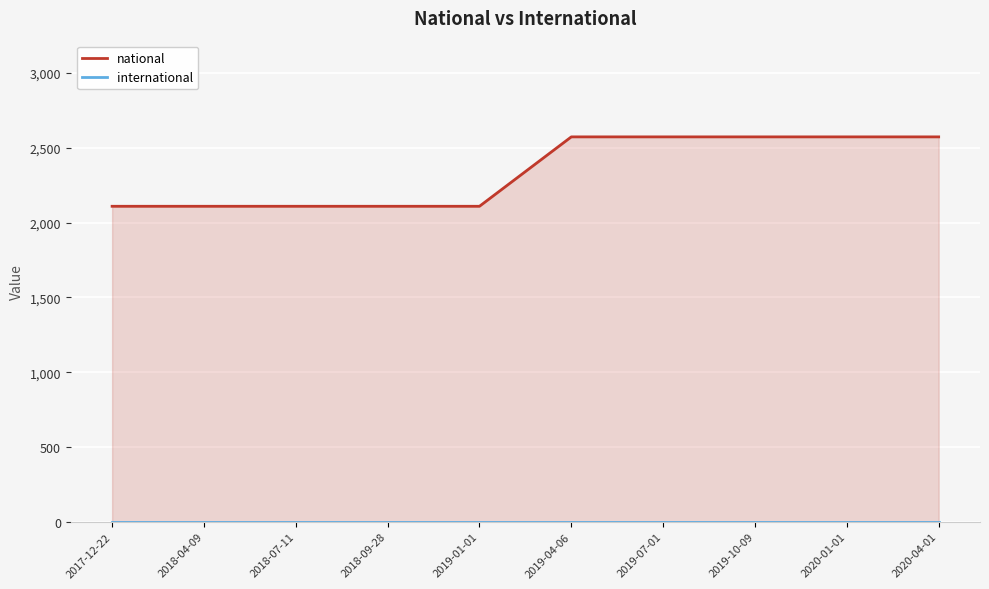

Reading left to right, extract all data points from this chart.

national: 2109	2109	2109	2109	2109	2573	2573	2573	2573	2573
international: 0	0	0	0	0	0	0	0	0	0